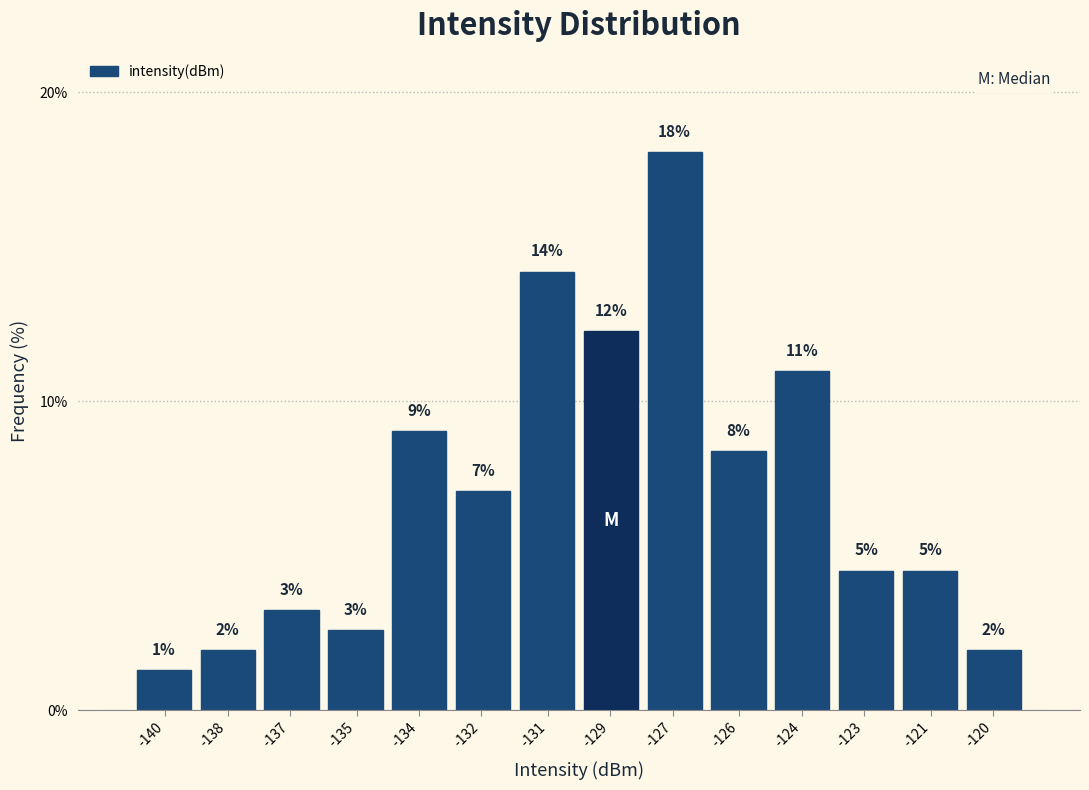

Are the bars horizontal?

No